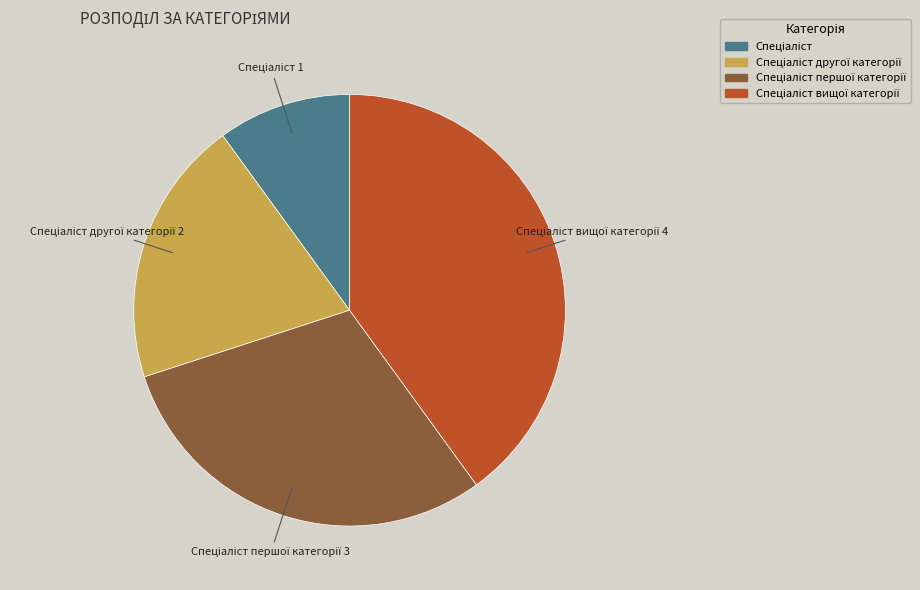

Does any single category account for the majority?

No